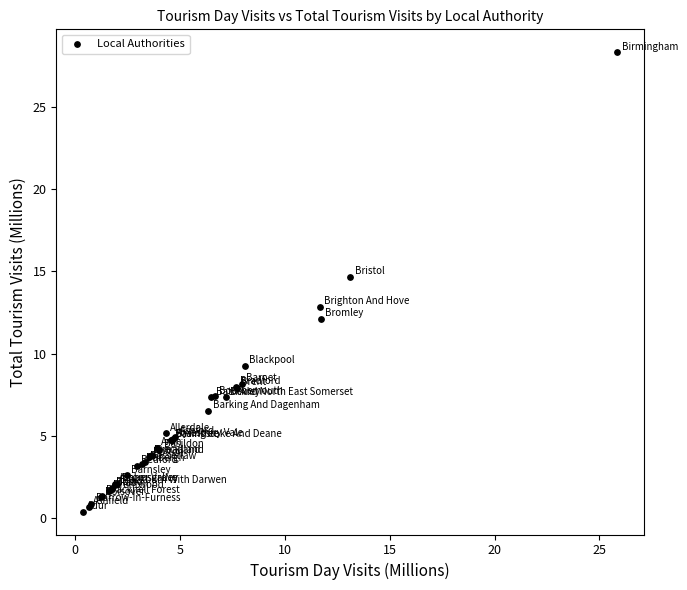

What Y value in the scatter plot is closest to 14?

14.6